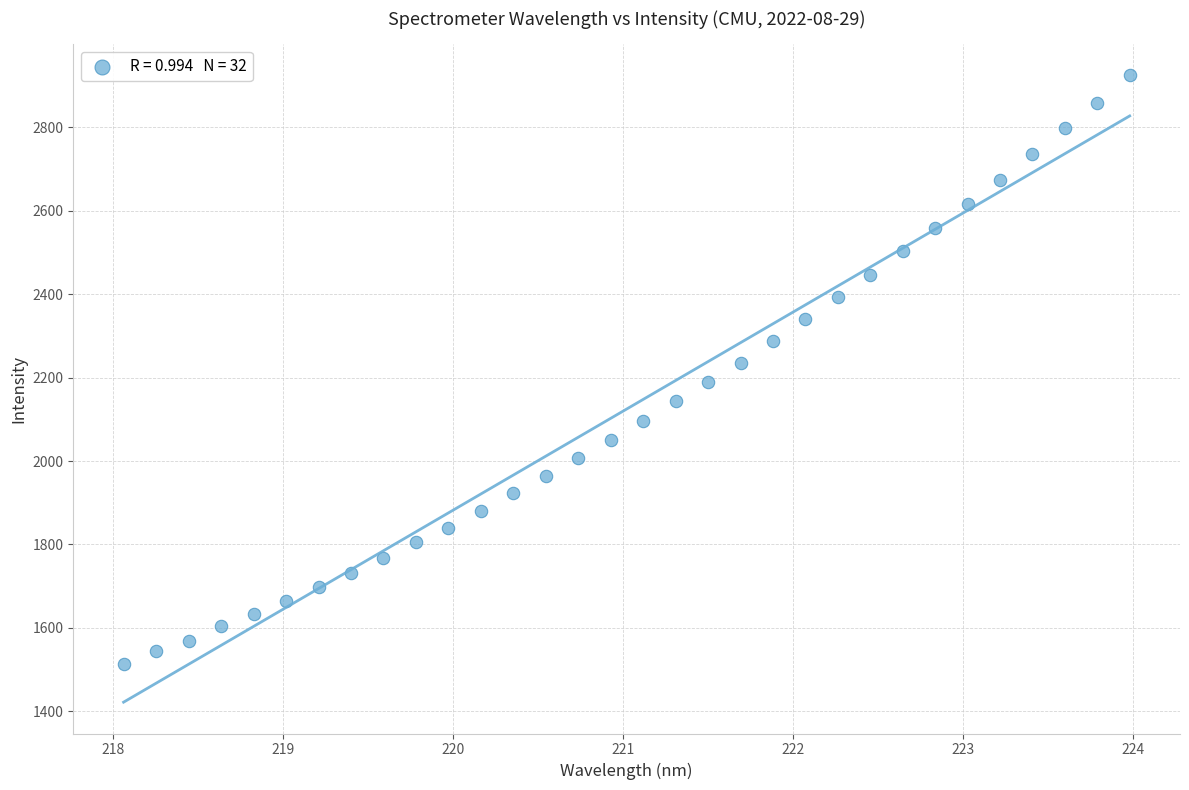

What is the range of Y values (max minus min)?

1409.7